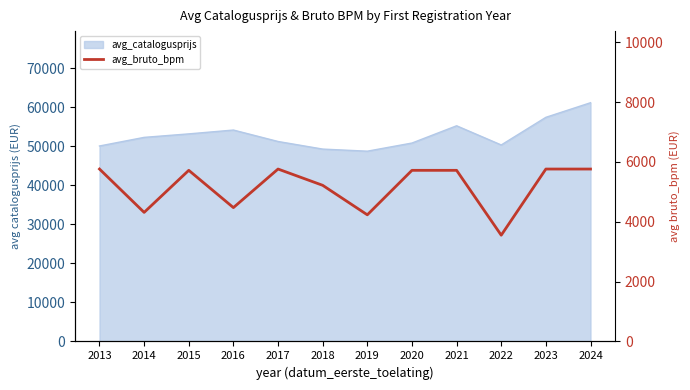

Approximately how many times larger is the value at 2018 compared to 2024?

0.9